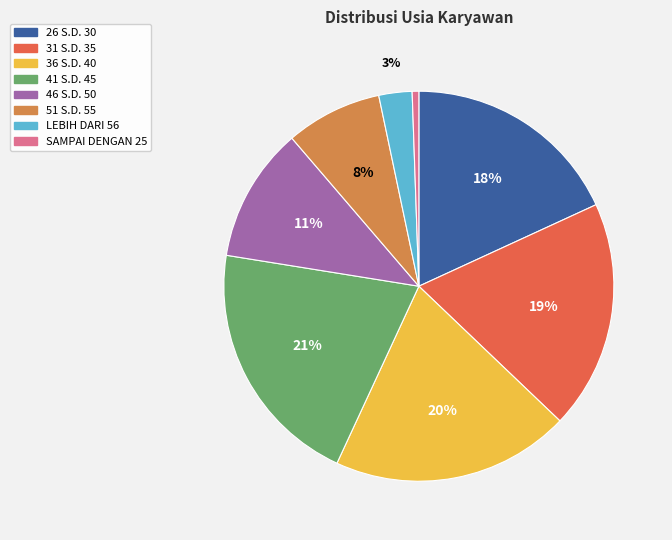

To the nearest percent, what is the difference between the largest and smallest slice percentages?

20%